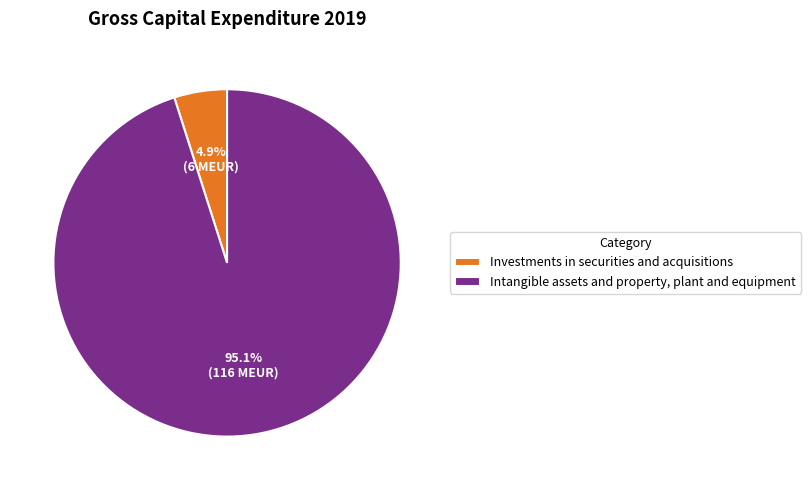

How many slices are in this pie chart?

2